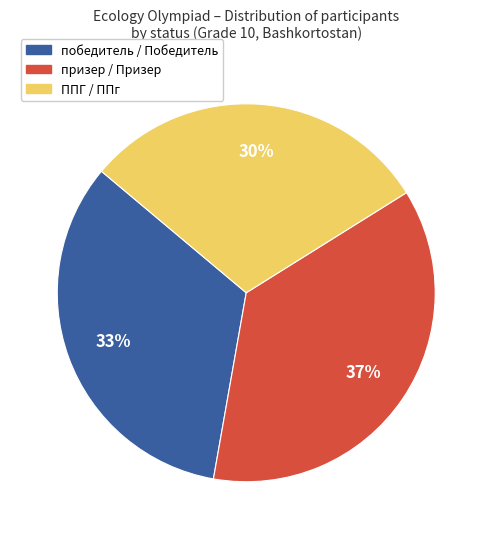

Do призер / Призер and победитель / Победитель together represent more than half of the pie?

Yes